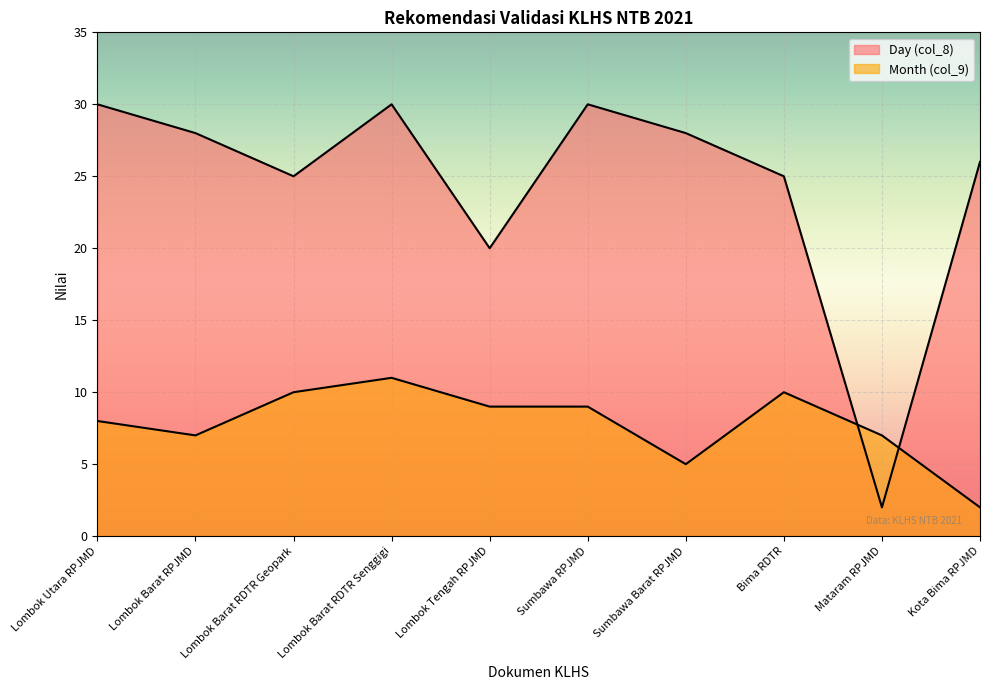

Reading left to right, what are all the values shown in this chart?

Day (col_8): Lombok Utara RPJMD=30	Lombok Barat RPJMD=28	Lombok Barat RDTR Geopark=25	Lombok Barat RDTR Senggigi=30	Lombok Tengah RPJMD=20	Sumbawa RPJMD=30	Sumbawa Barat RPJMD=28	Bima RDTR=25	Mataram RPJMD=2	Kota Bima RPJMD=26
Month (col_9): Lombok Utara RPJMD=8	Lombok Barat RPJMD=7	Lombok Barat RDTR Geopark=10	Lombok Barat RDTR Senggigi=11	Lombok Tengah RPJMD=9	Sumbawa RPJMD=9	Sumbawa Barat RPJMD=5	Bima RDTR=10	Mataram RPJMD=7	Kota Bima RPJMD=2